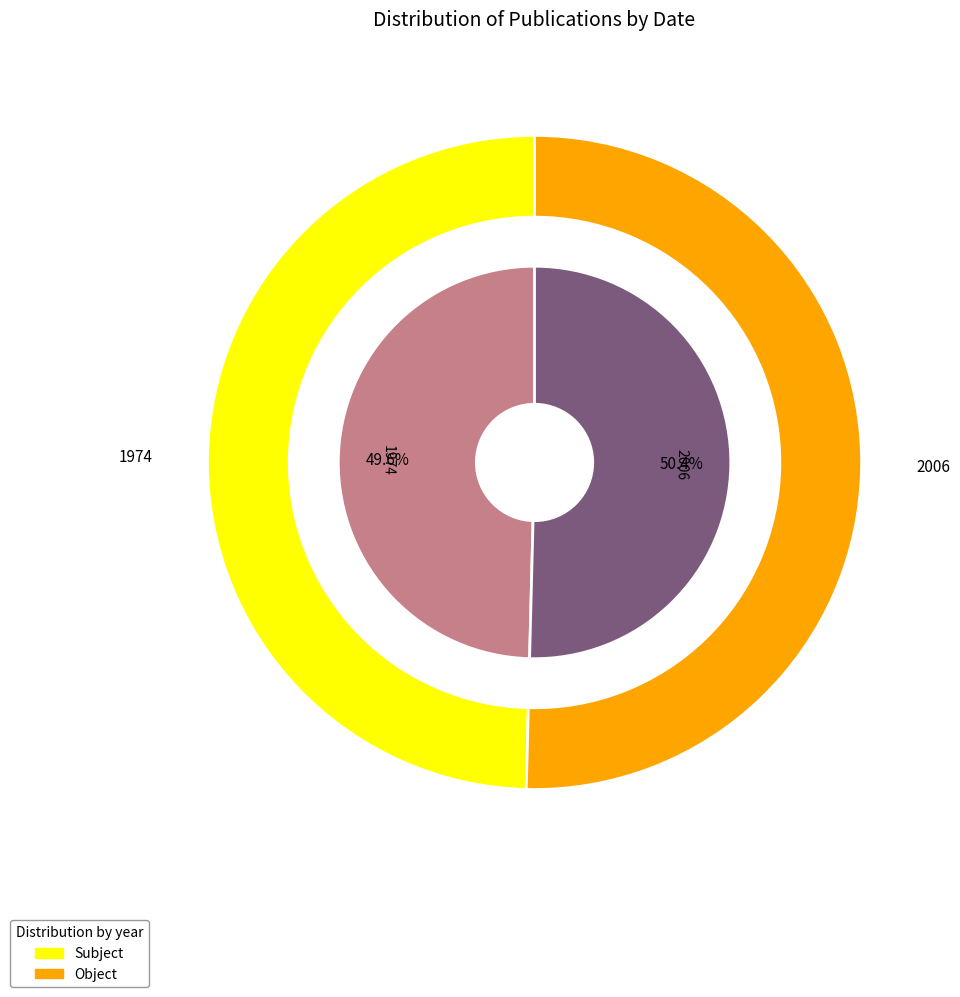

Combined, what portion of the pie is 1974 and 2006?

100.0%